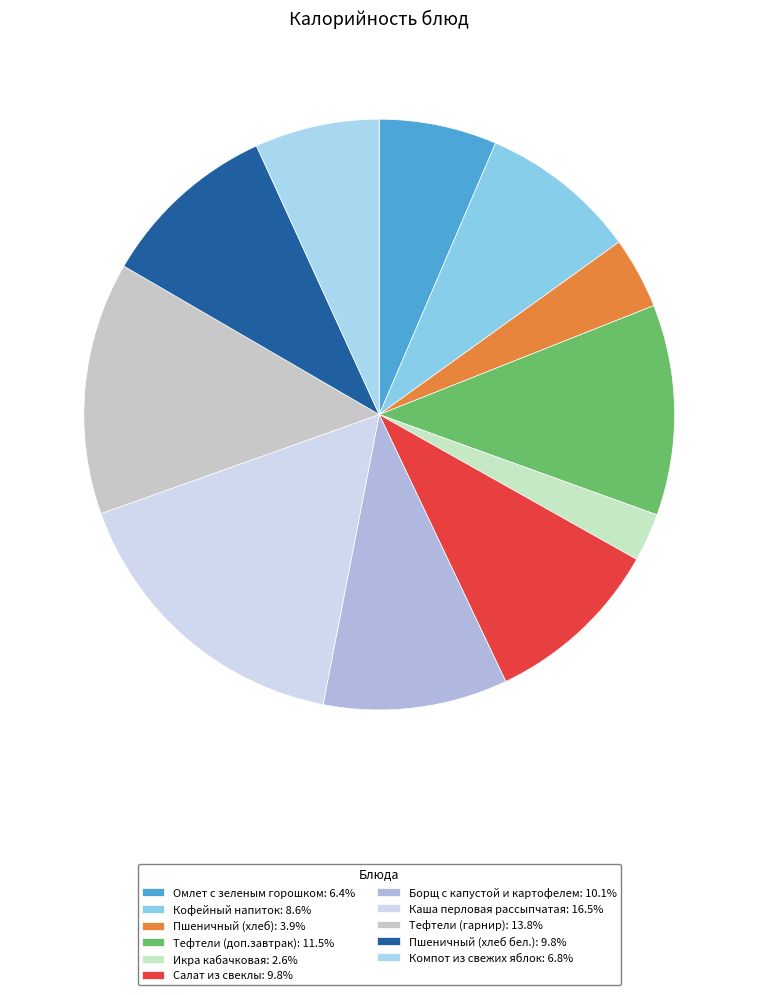

Which slice is the smallest?

Икра кабачковая